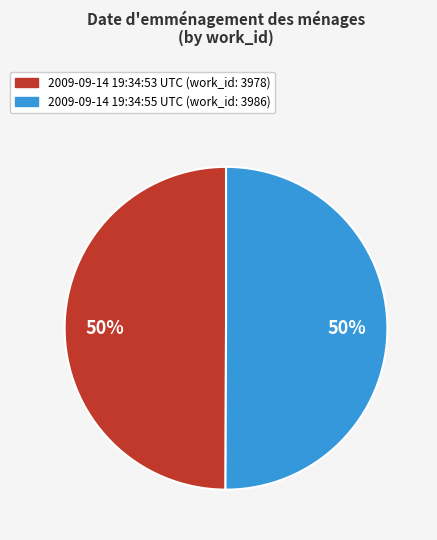

Do 2009-09-14 19:34:53 UTC (work_id: 3978) and 2009-09-14 19:34:55 UTC (work_id: 3986) together represent more than half of the pie?

Yes